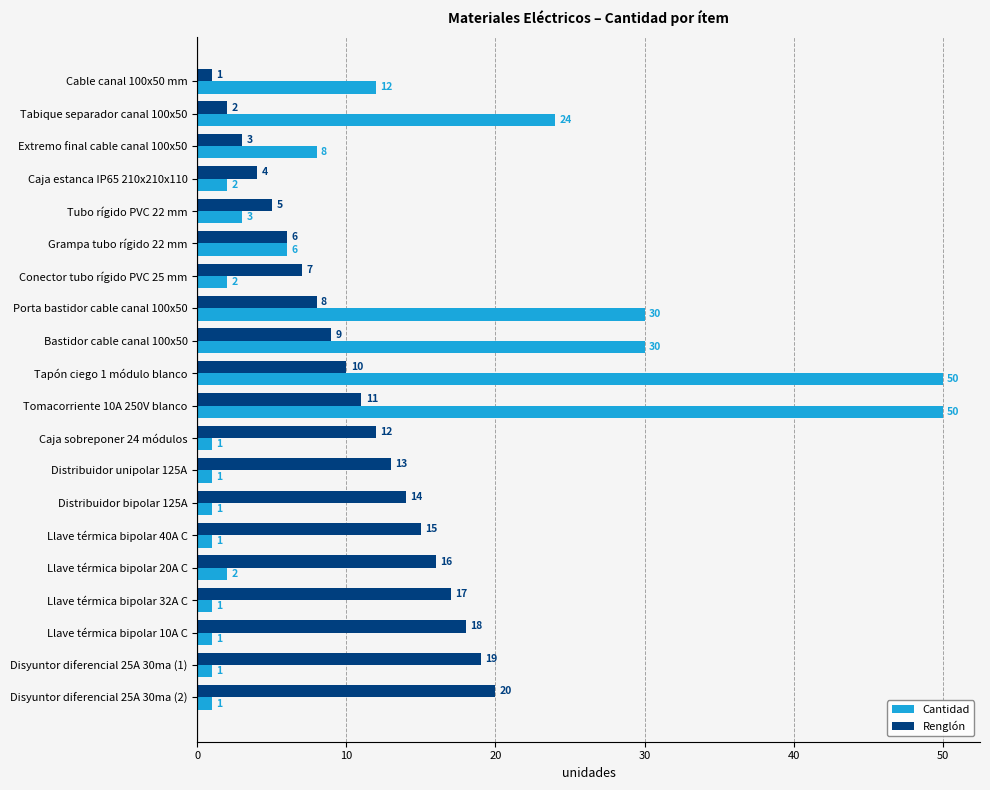

The Renglón series shows 12 at Caja sobreponer 24 módulos. True or false?

True